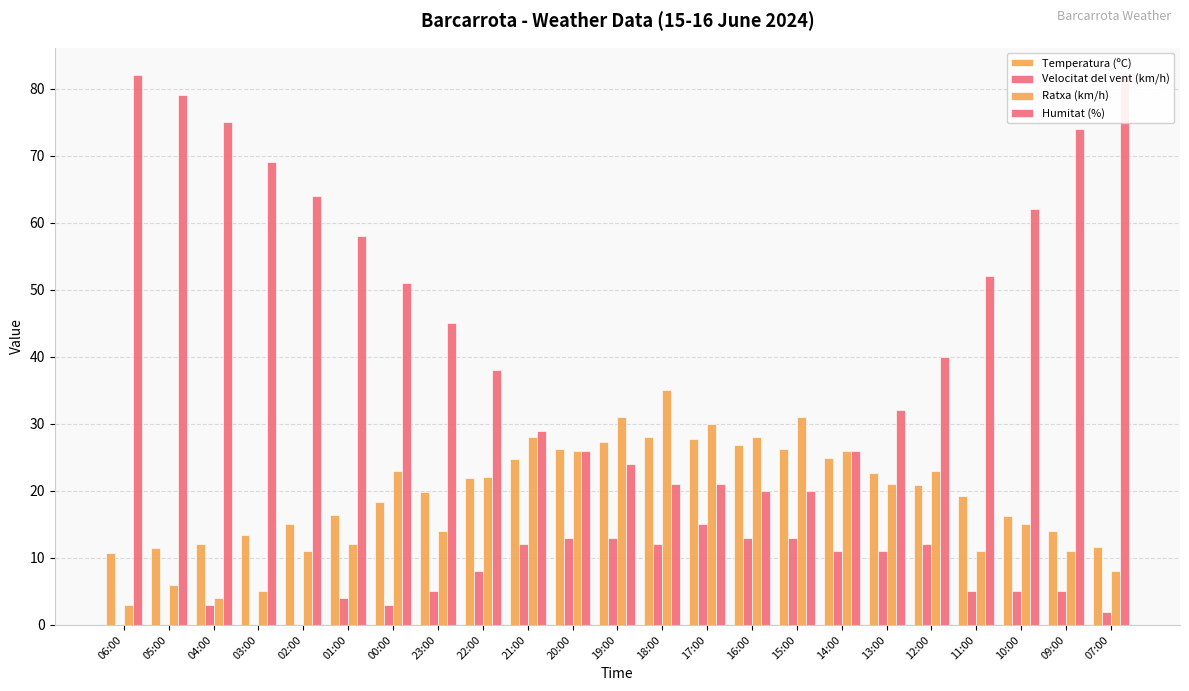

How many data points in Humitat (%) are above 45?

11